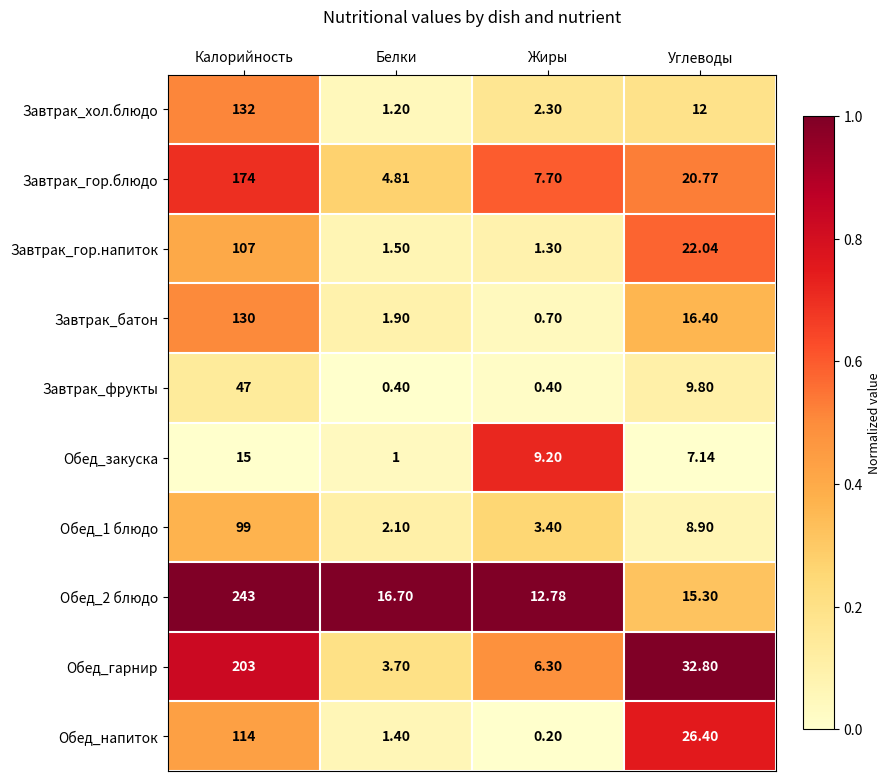

Where is Обед_напиток nearest to the value 57?

Углеводы